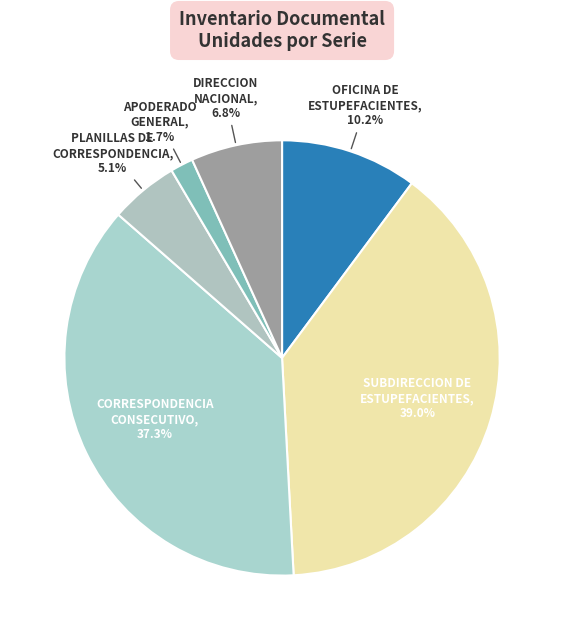

How many segments does this pie chart have?

6